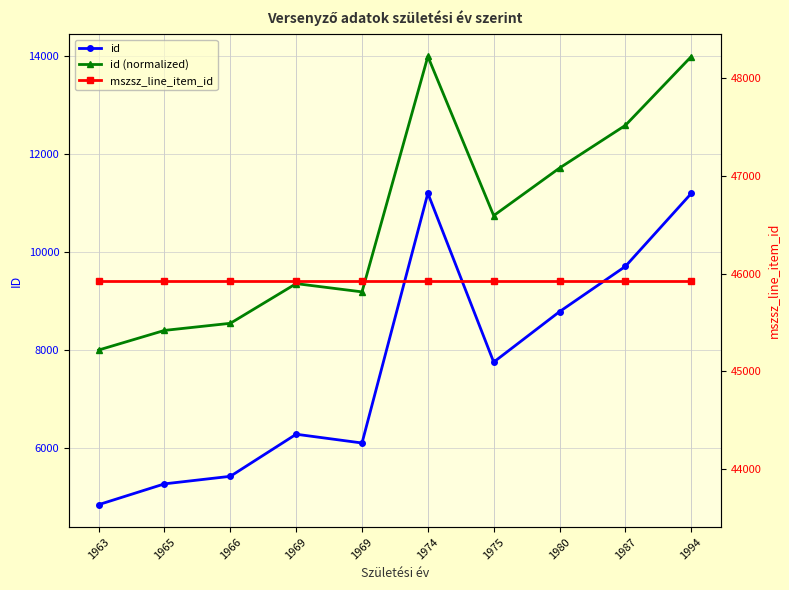

Count the number of data series in this chart.

3